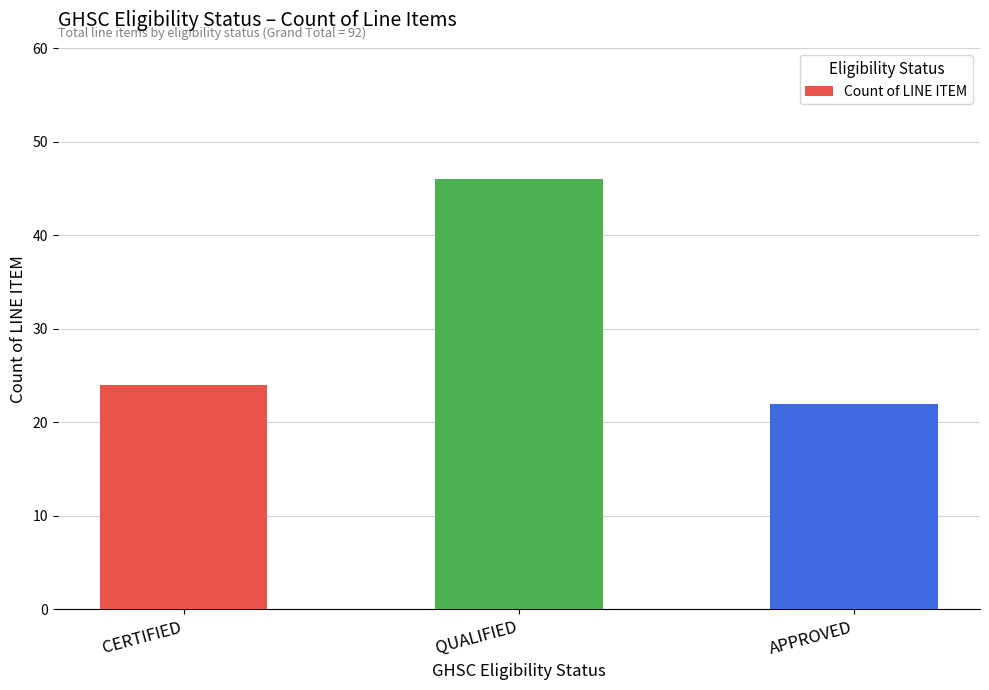

Reading left to right, transcribe all the data shown in this chart.

CERTIFIED=24	QUALIFIED=46	APPROVED=22